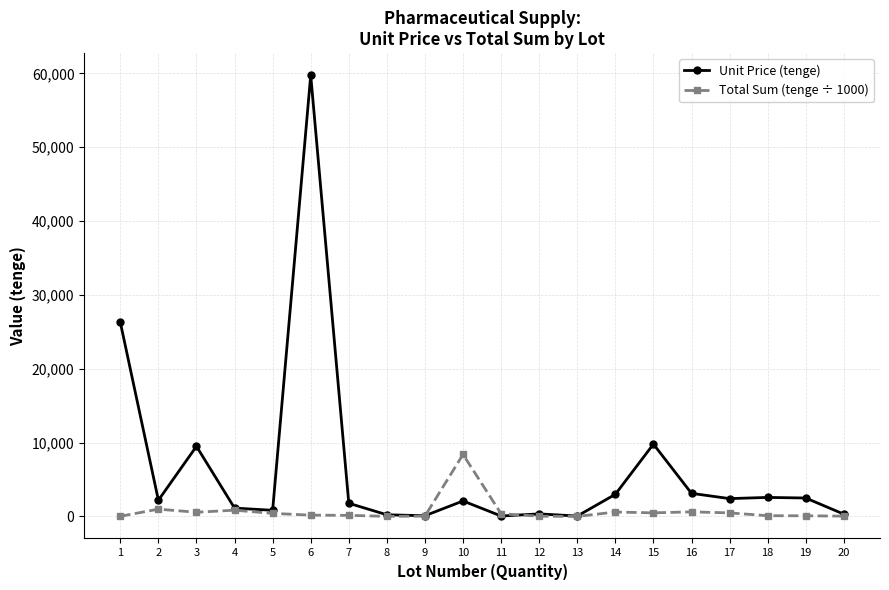

What is the lowest value of the Unit Price (tenge) series?

53.4